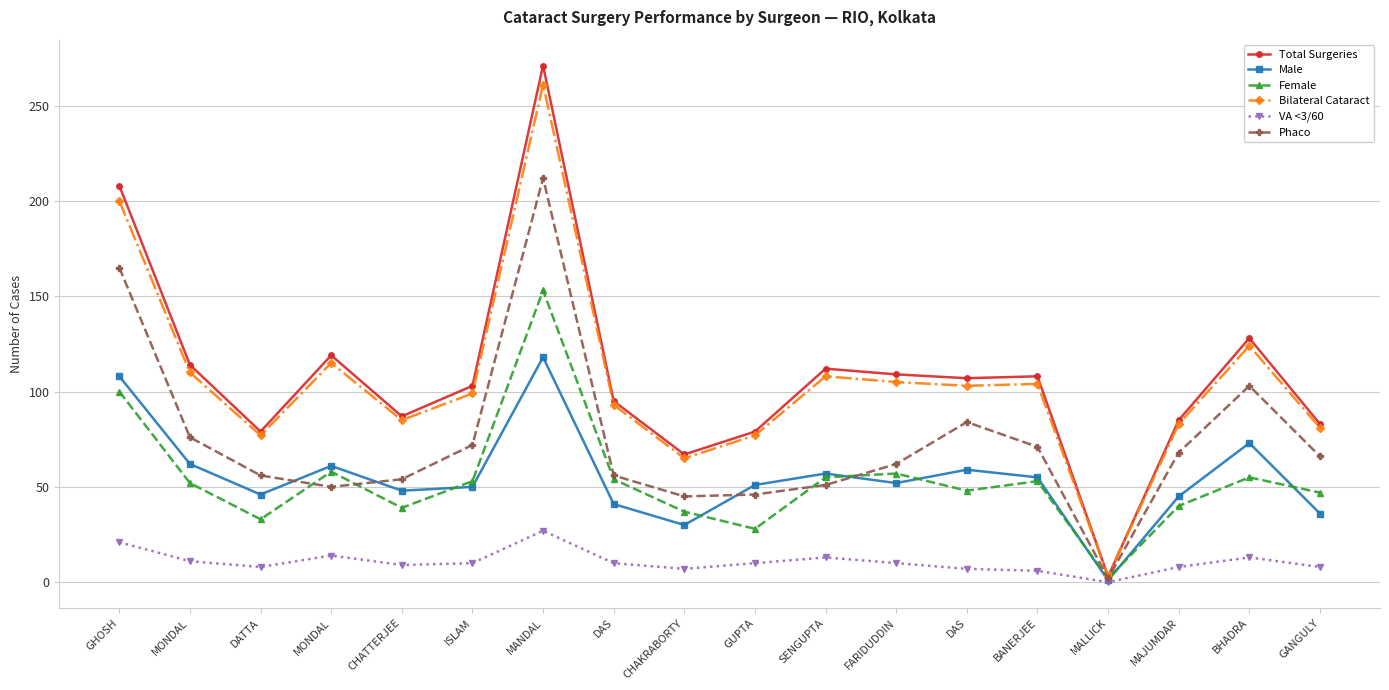

Count the number of data series in this chart.

6